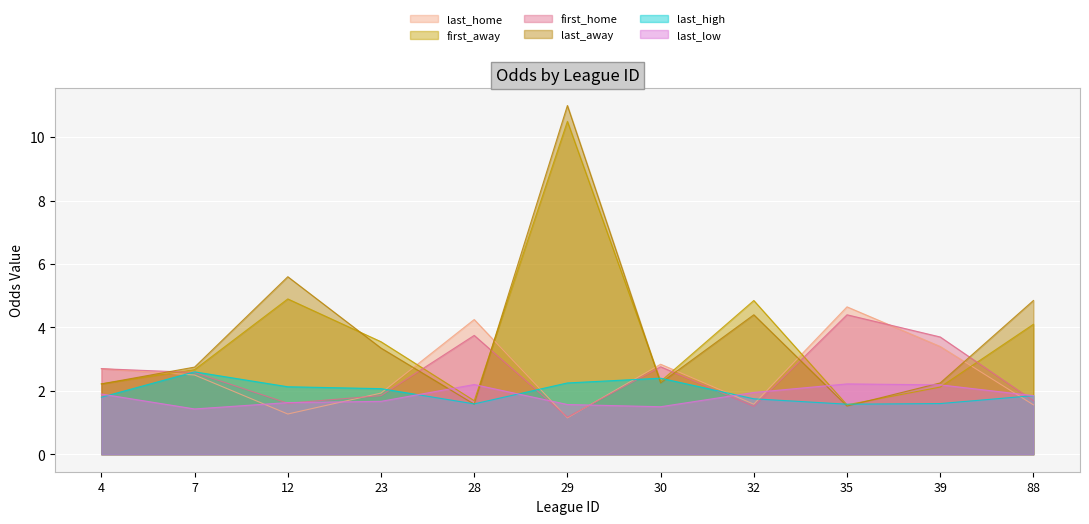

Which series has the largest total across all categories?

last_away